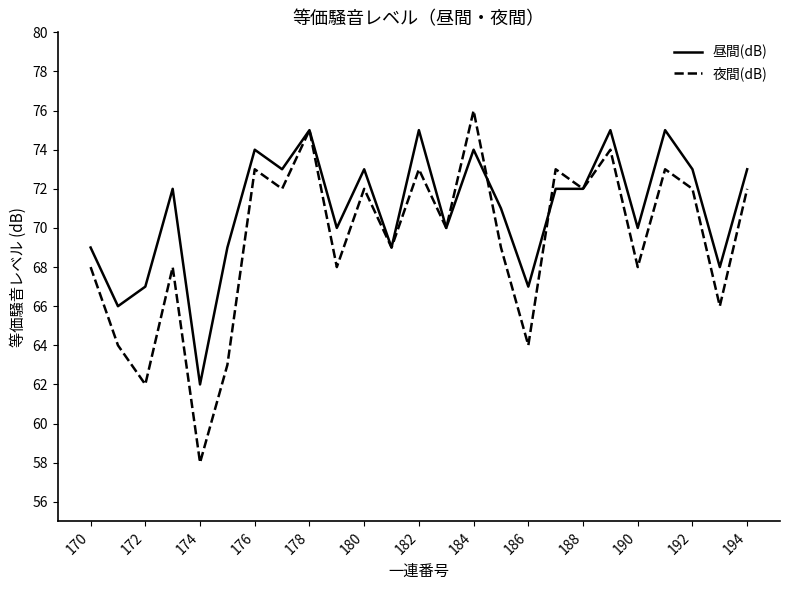

What is the maximum value for 昼間(dB)?

75